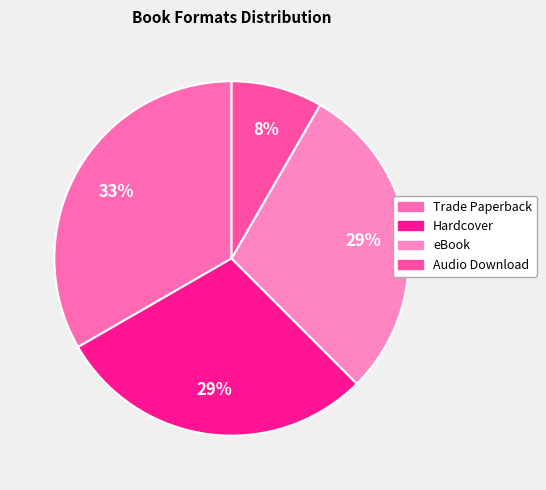

What percentage is the Hardcover slice, to the nearest percent?

29%